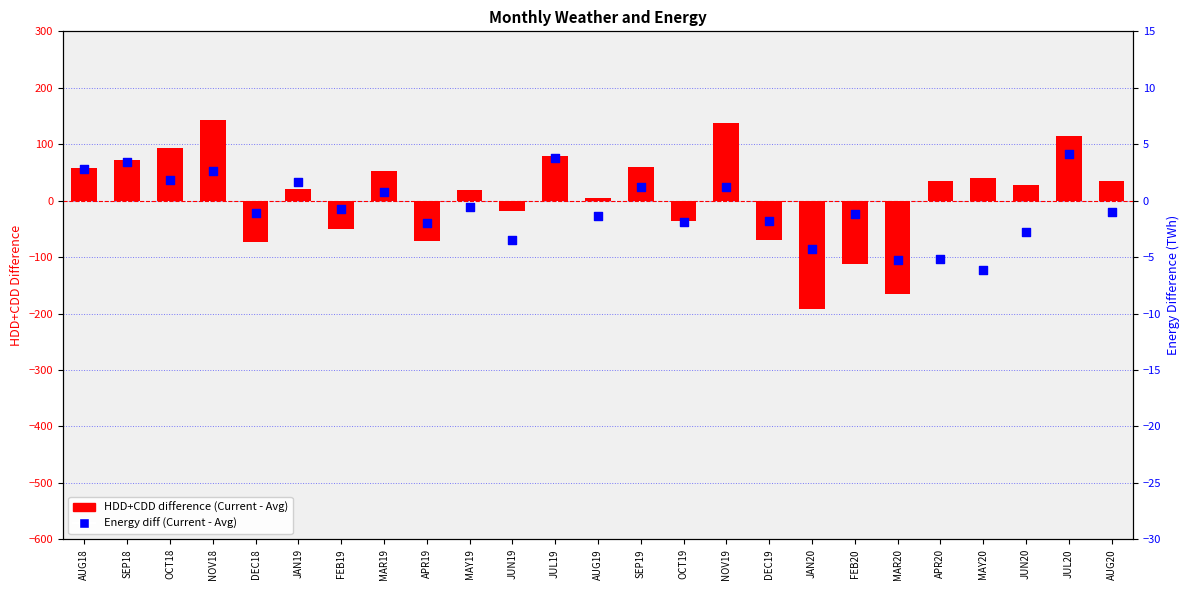

Which series contains the highest Y value?

HDD+CDD difference (Current - Avg)